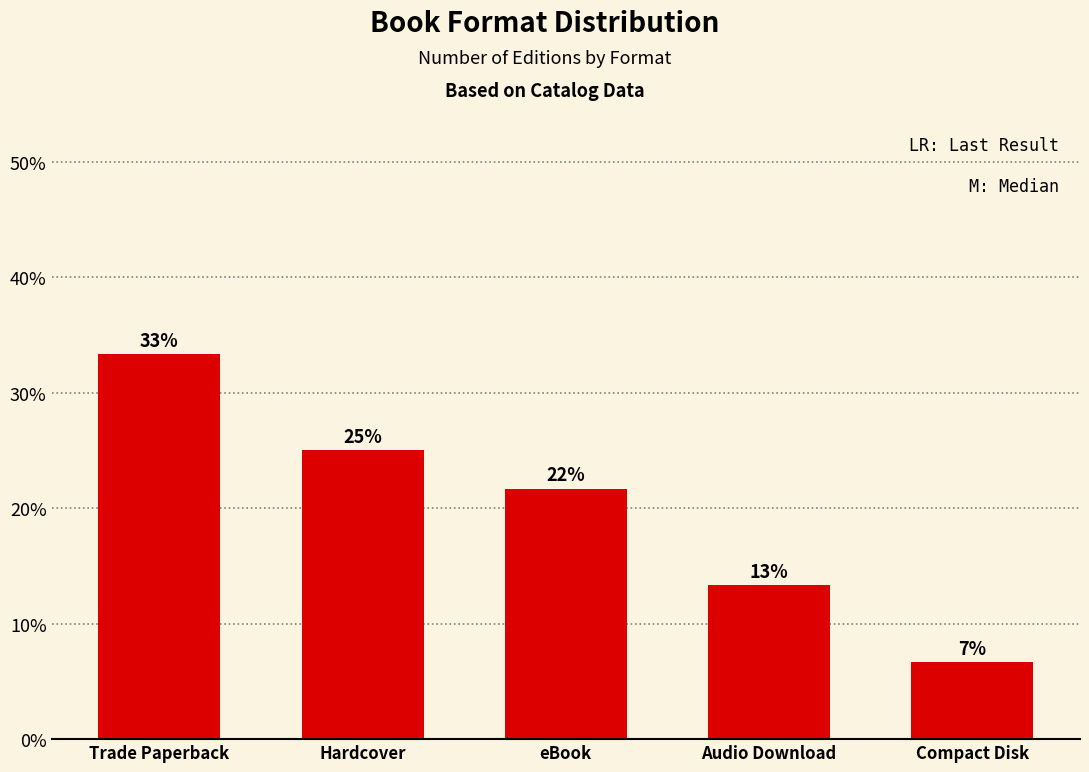

True or false: the data shows 10.2 at Compact Disk.

False